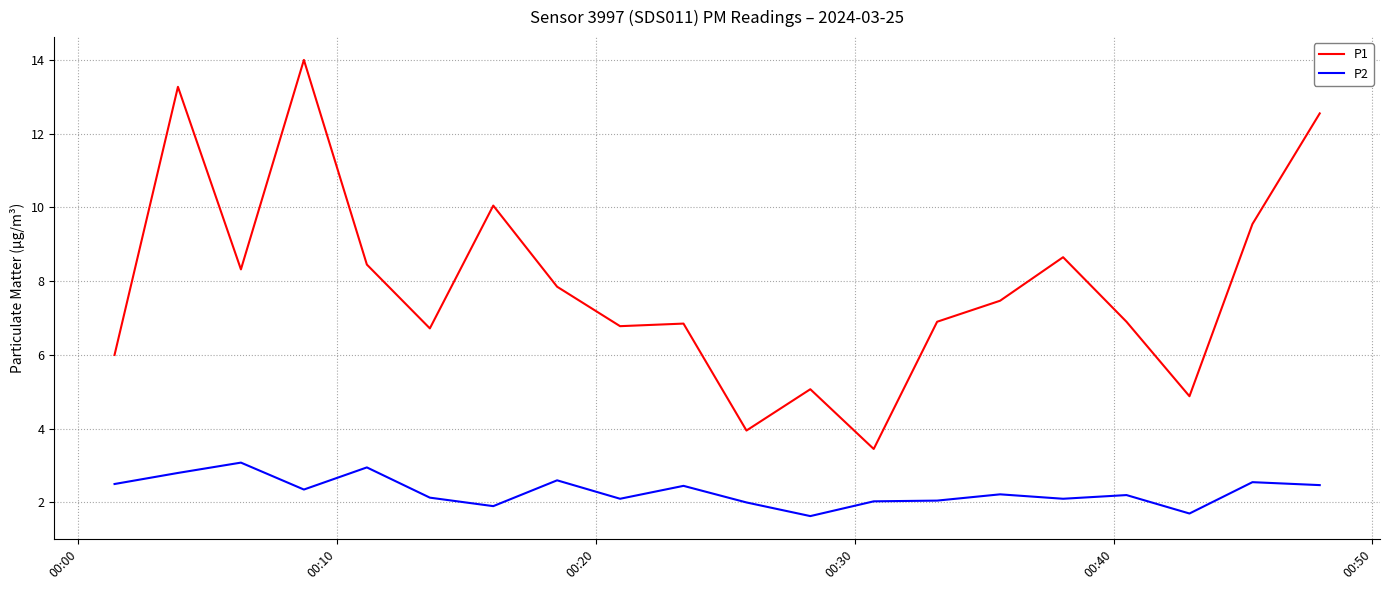

True or false: P2 has more than 2 points higher than both neighbors.

True